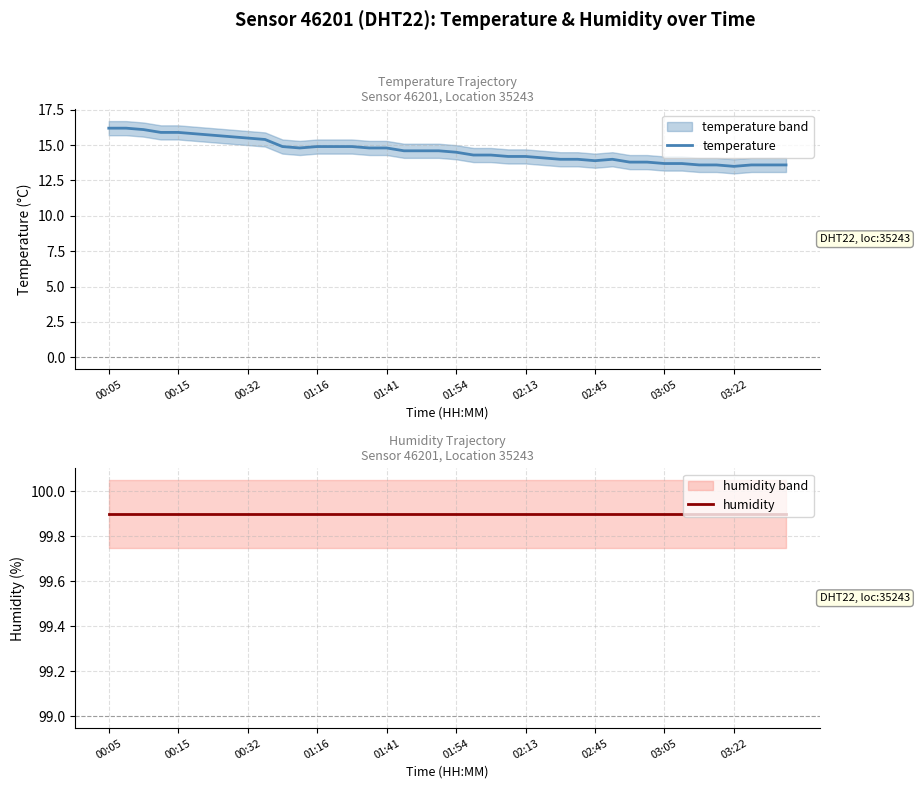

What is the average value of the humidity series?

99.9